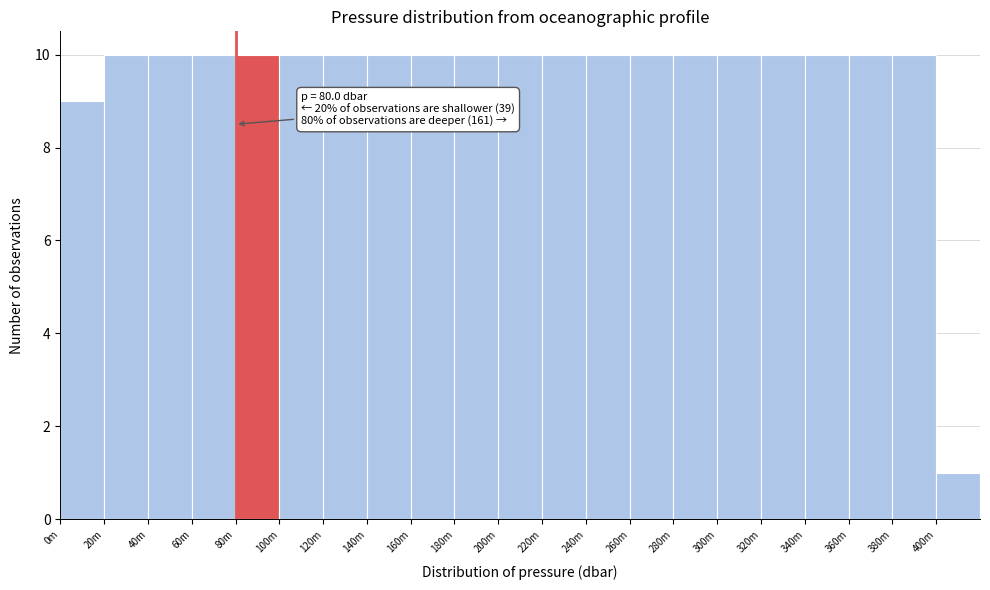

Reading right to left, list all the values displayed in this chart.

1	10	10	10	10	10	10	10	10	10	10	10	10	10	10	10	10	10	10	10	9